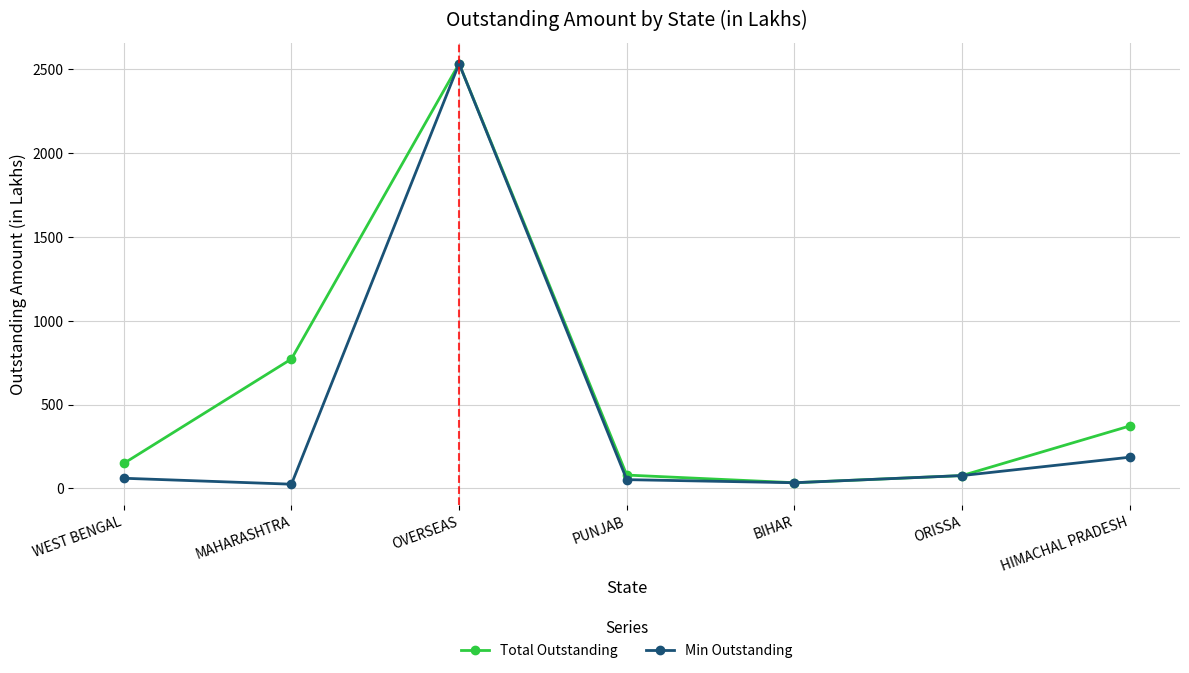

Is it true that Total Outstanding equals 772.4 at MAHARASHTRA?

True